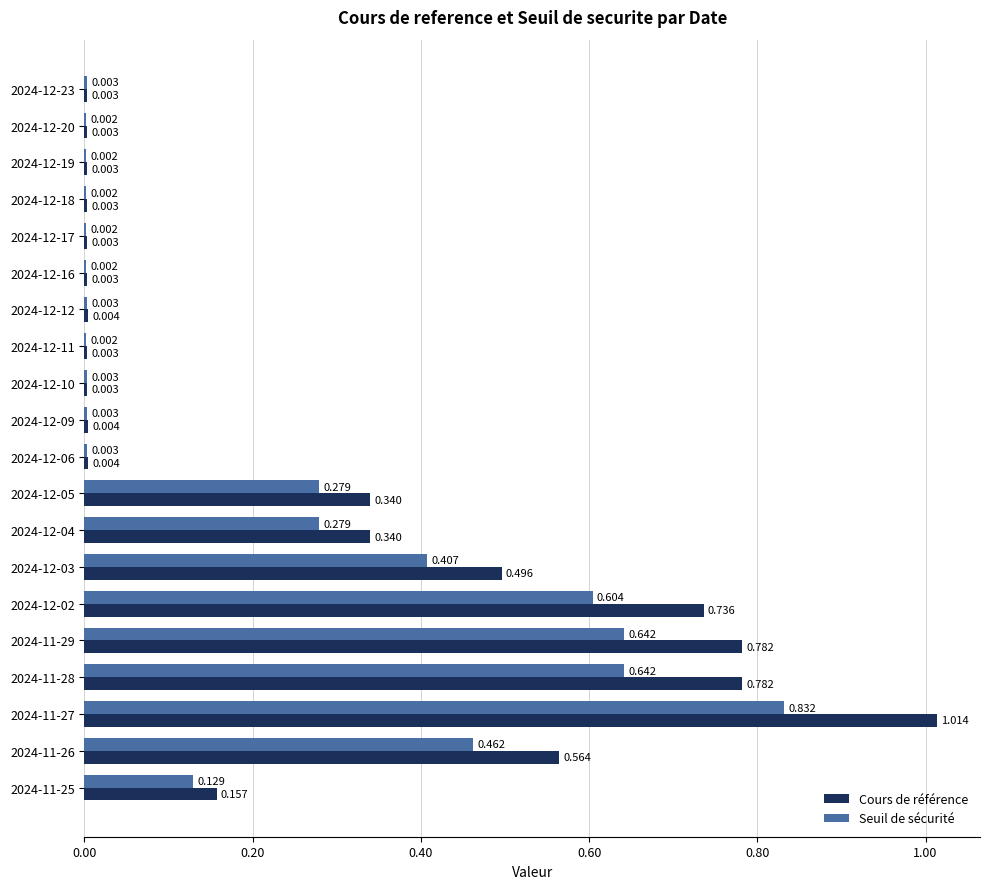

Is the value of Seuil de sécurité at 2024-11-26 greater than the value of Cours de référence at 2024-12-11?

Yes